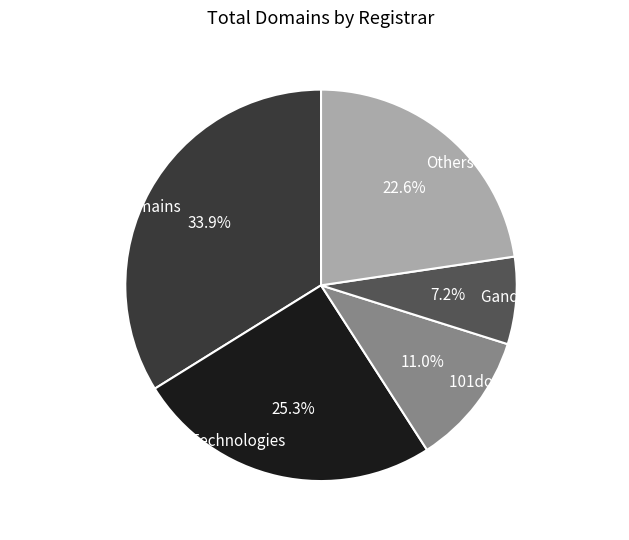

How many segments does this pie chart have?

5